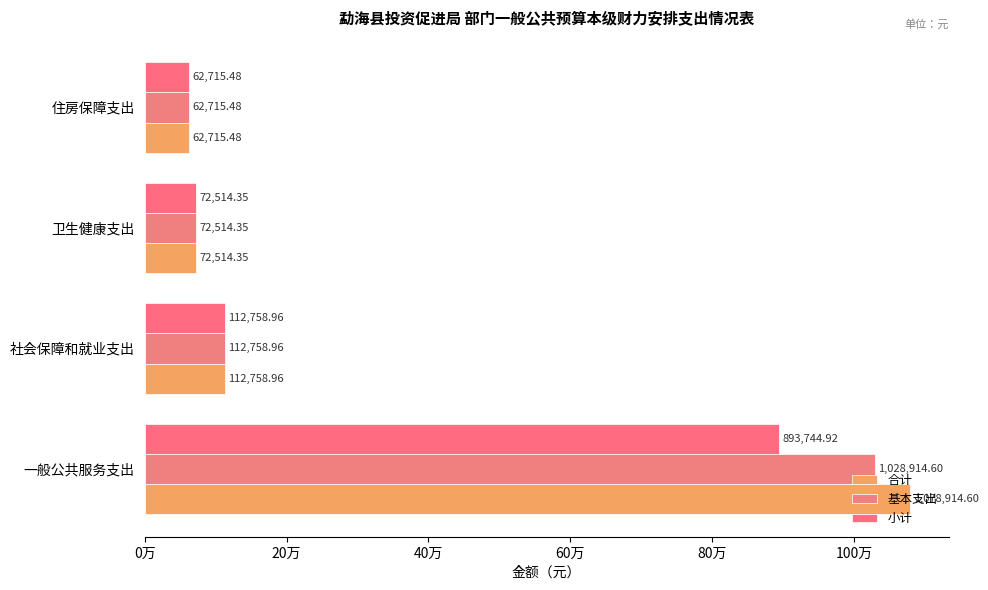

How many distinct data groups are displayed?

3